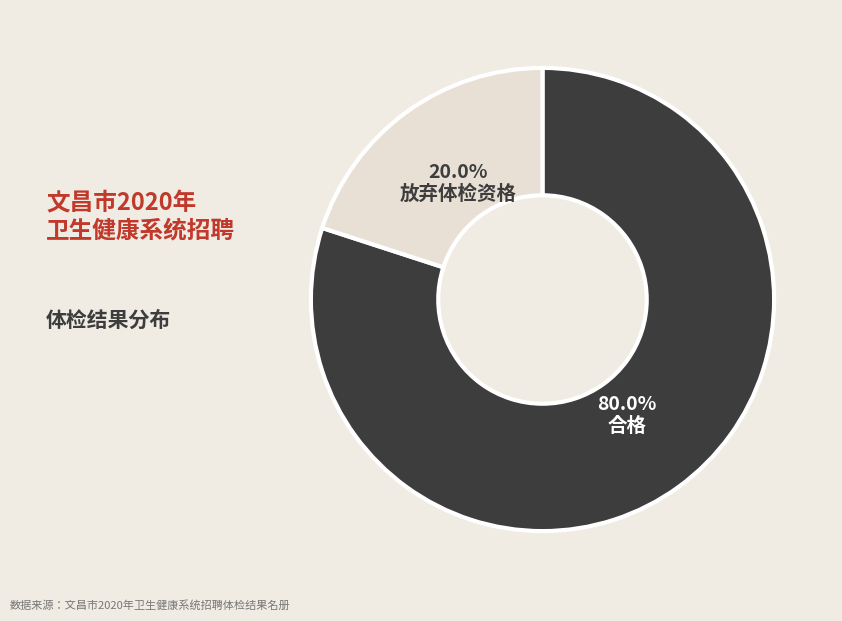

Is there any slice that represents more than half of the pie?

Yes